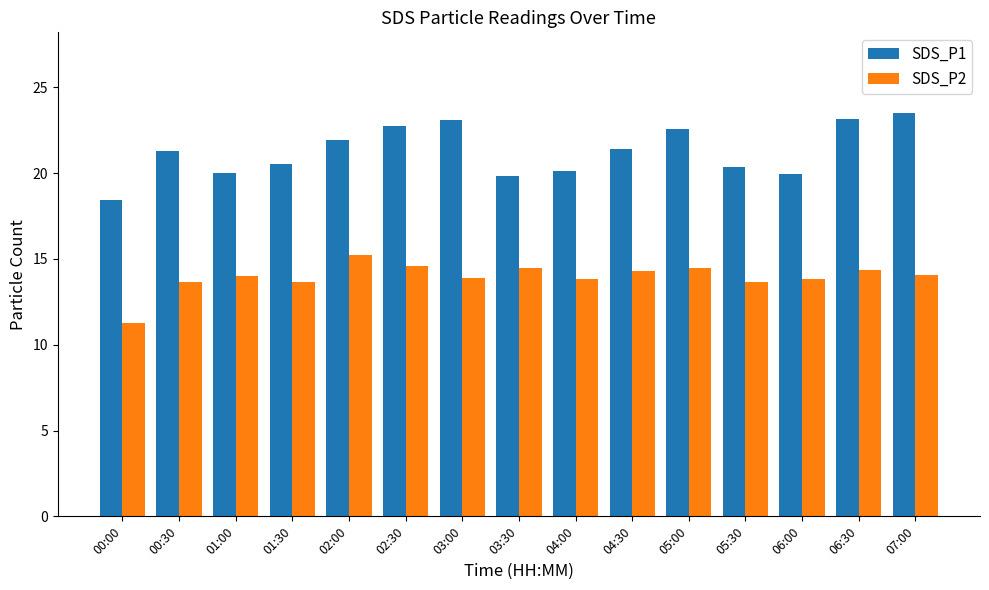

Which series has the largest total across all categories?

SDS_P1